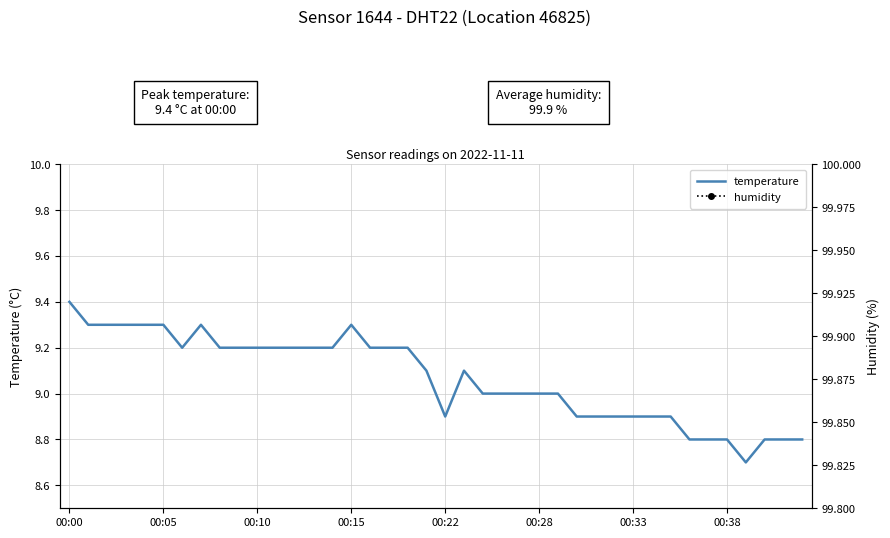

At which category is the sum across all series the highest?

00:00